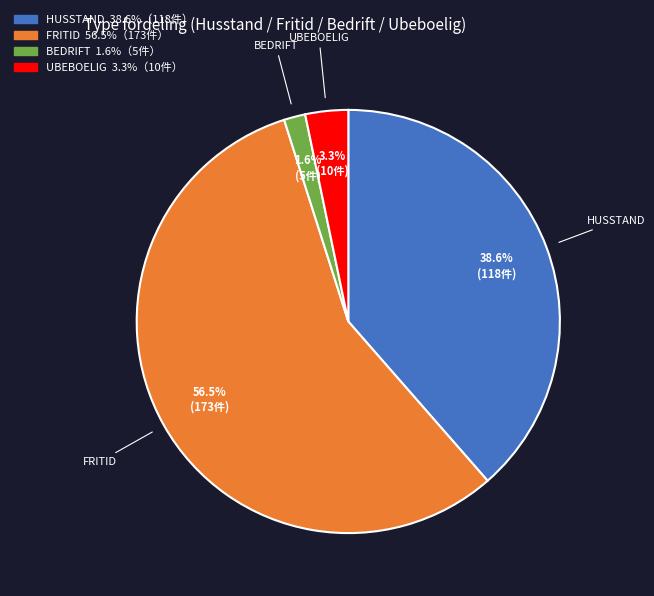

Which category accounts for the majority?

FRITID